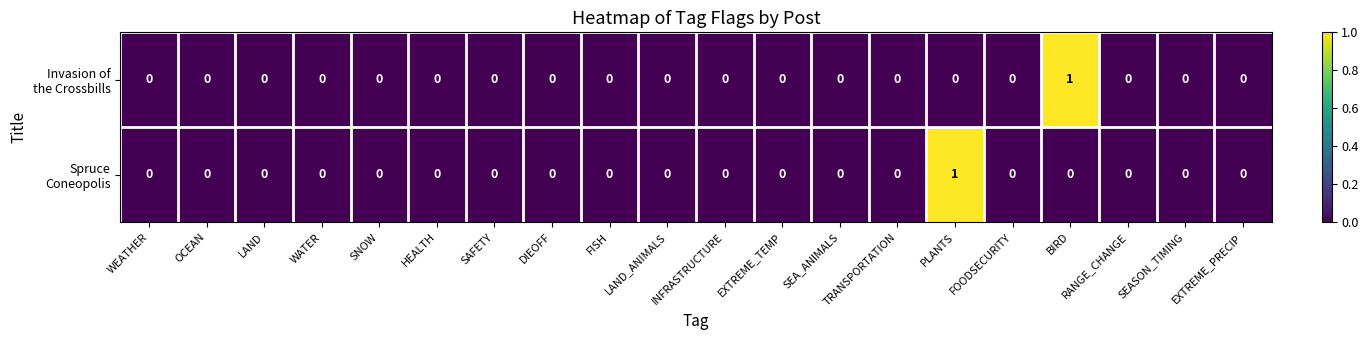

How many categories are shown in the chart?

20